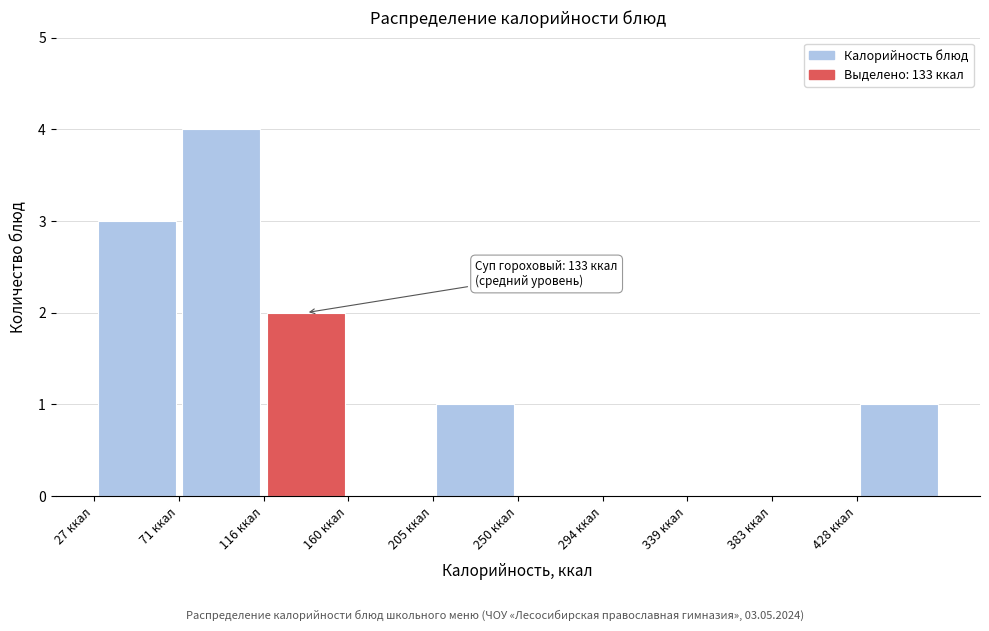

Which range on the x-axis has the tallest bar?

70 to 115